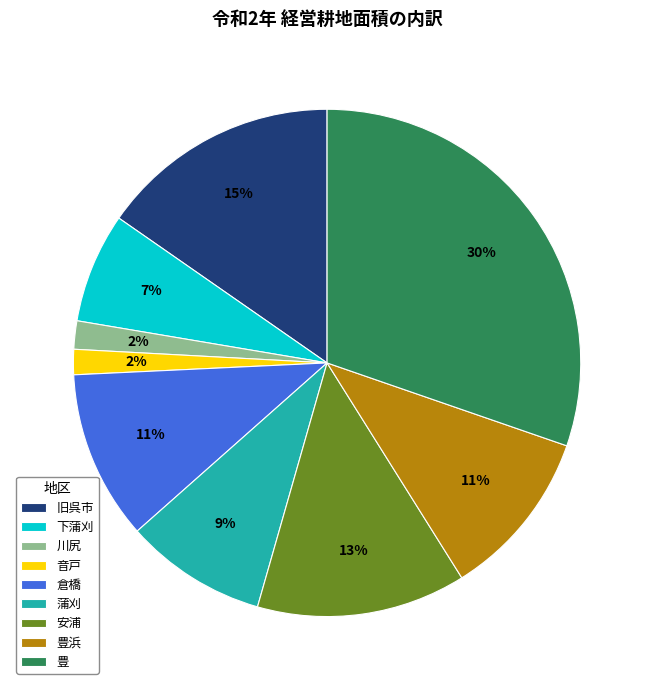

Do 安浦 and 豊 together represent more than half of the pie?

No